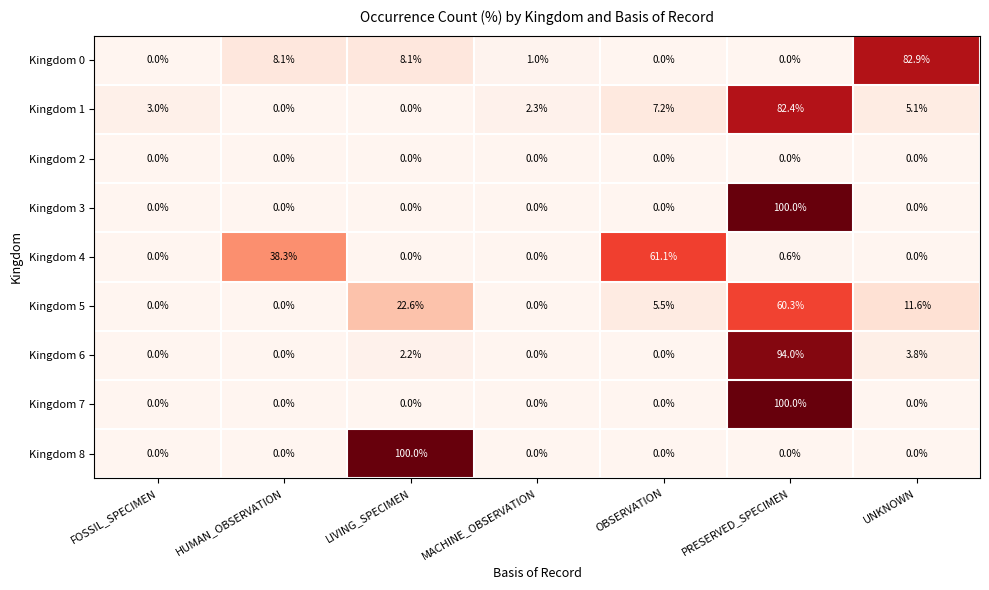

At how many categories does at least one series exceed 75?

3